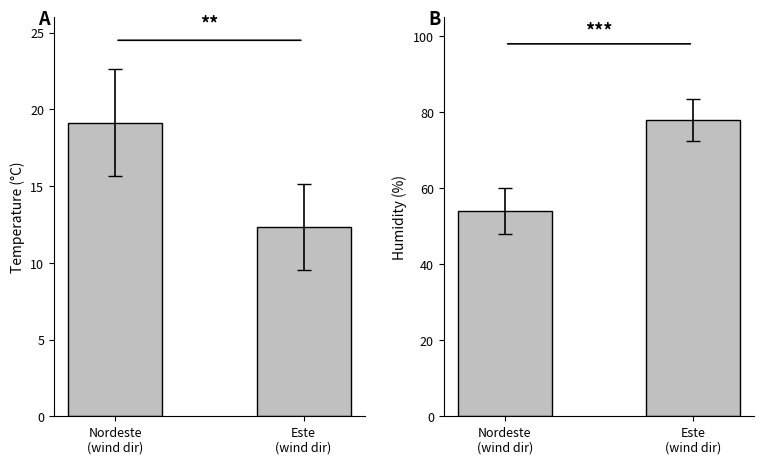

What is the lowest value of the Temperature (°C) series?

12.4